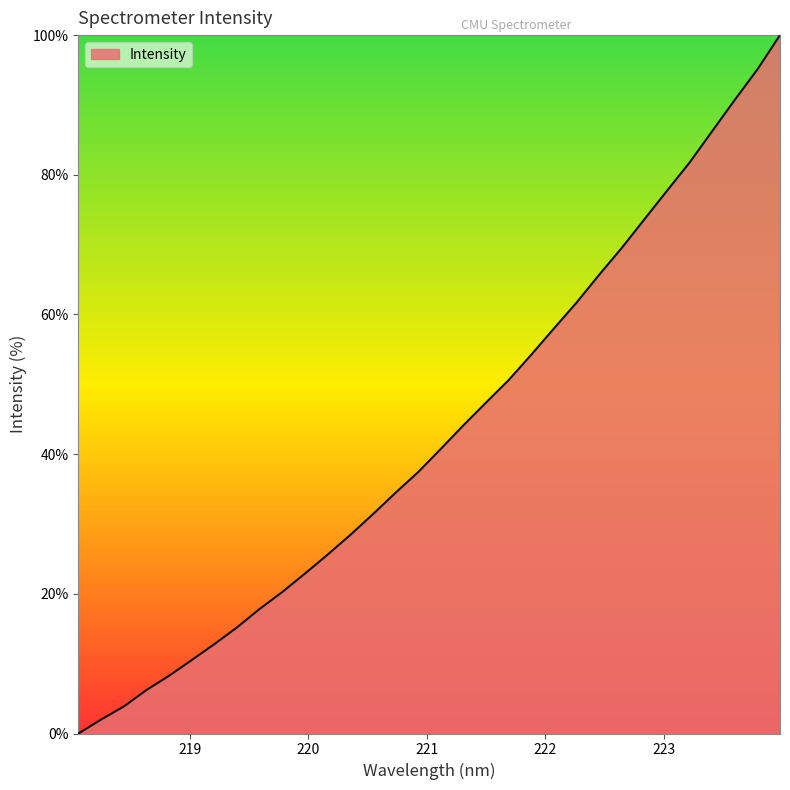

Count the number of data series in this chart.

1